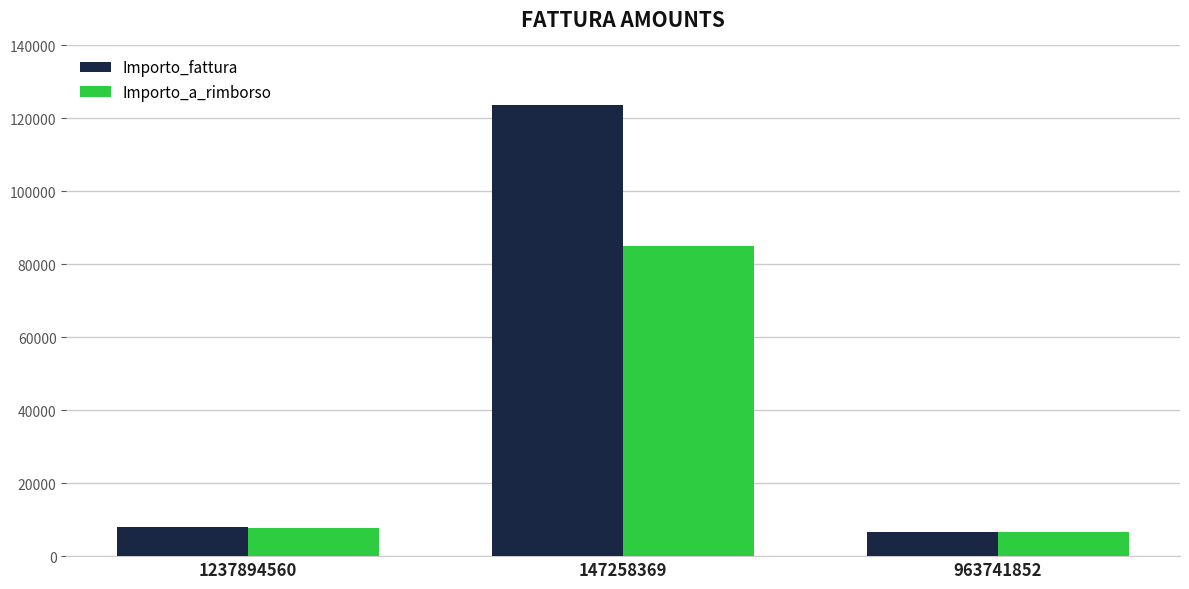

Between 147258369 and 963741852, which series saw the biggest shift?

Importo_fattura